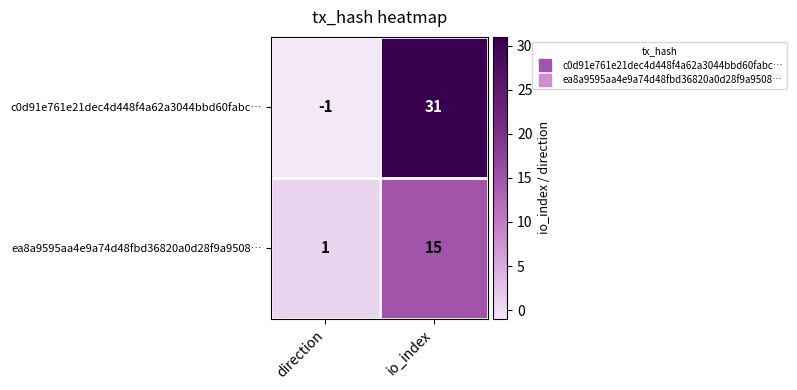

At which category is the sum across all series the highest?

io_index